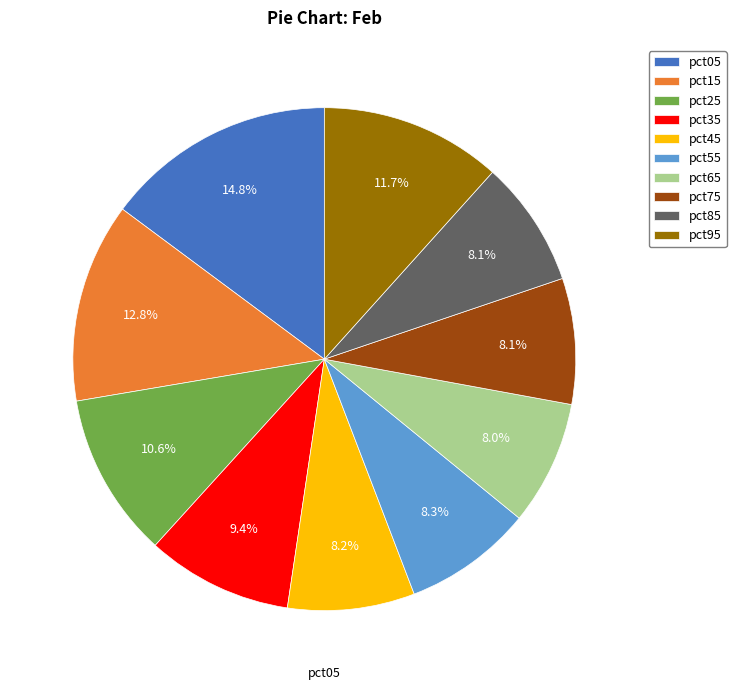

Between pct95 and pct45, which is larger?

pct95